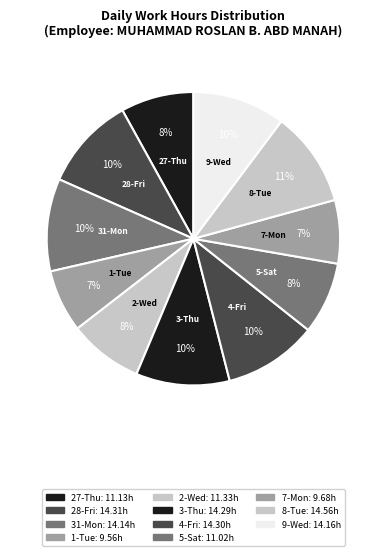

To the nearest percent, what is the average slice percentage?

9%